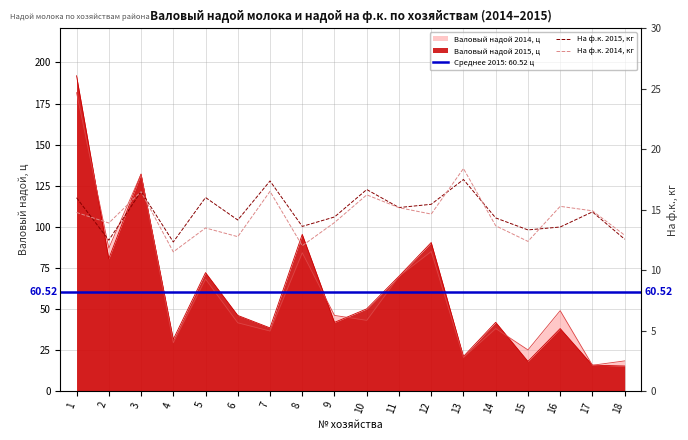

What is the minimum value shown in the chart?

11.5